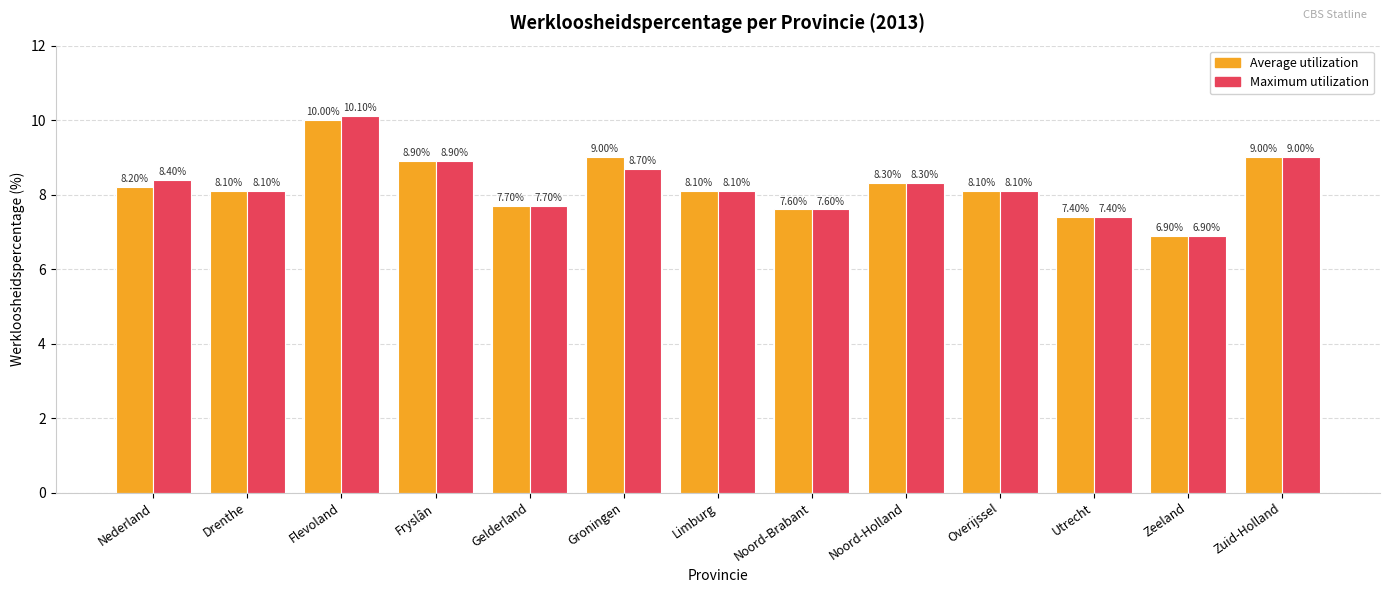

Count the number of data series in this chart.

2